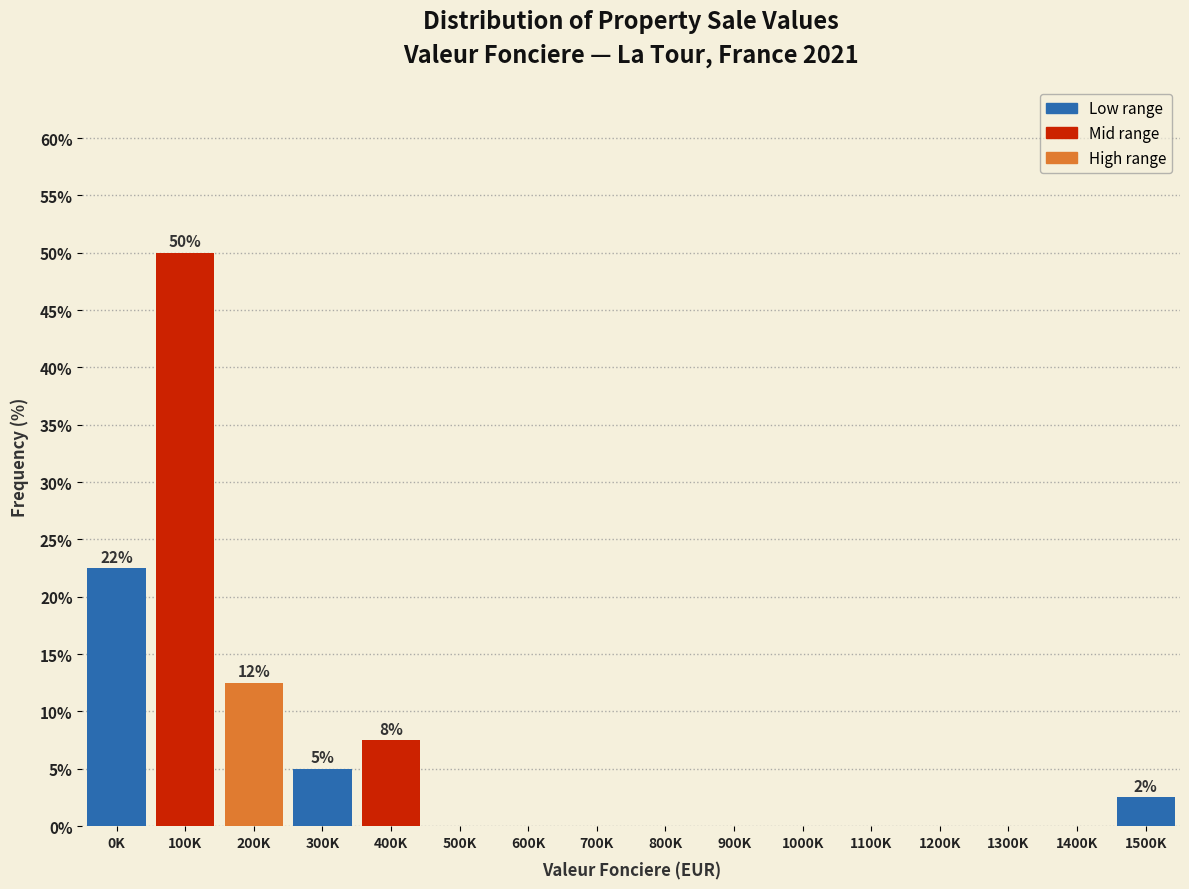

Reading left to right, transcribe all the data shown in this chart.

0K=22.5	100K=50.0	200K=12.5	300K=5.0	400K=7.5	500K=0.0	600K=0.0	700K=0.0	800K=0.0	900K=0.0	1000K=0.0	1100K=0.0	1200K=0.0	1300K=0.0	1400K=0.0	1500K=2.5